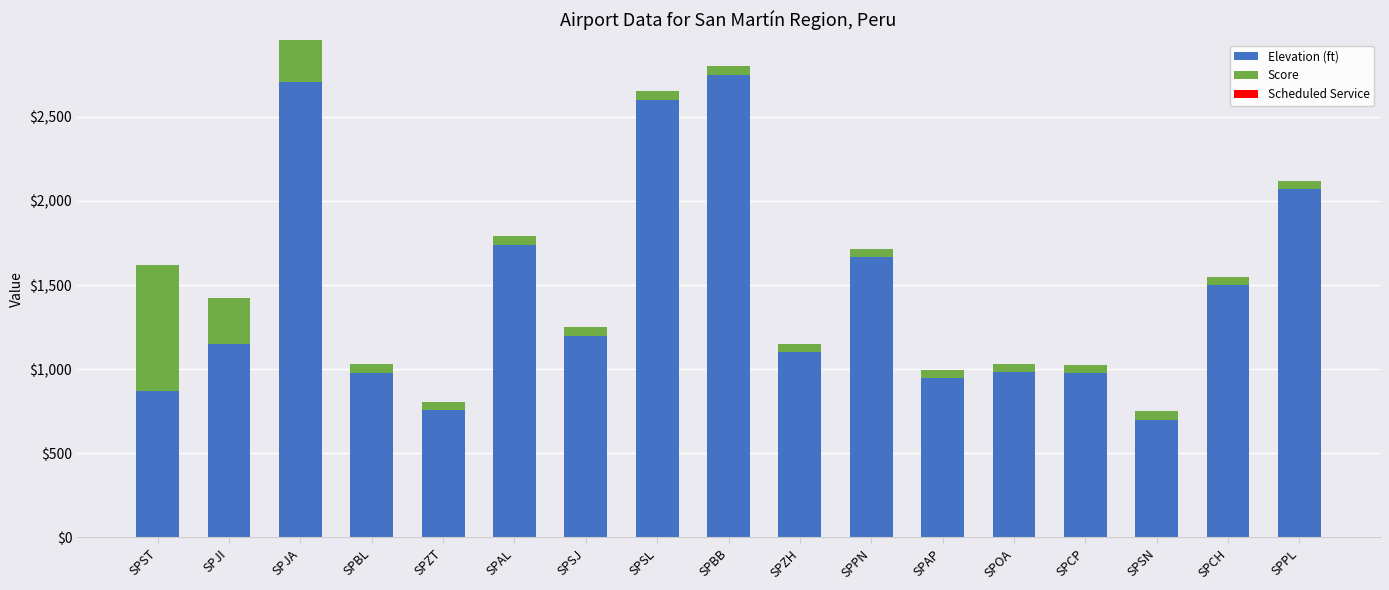

Is it true that Elevation (ft) equals 869 at SPST?

True